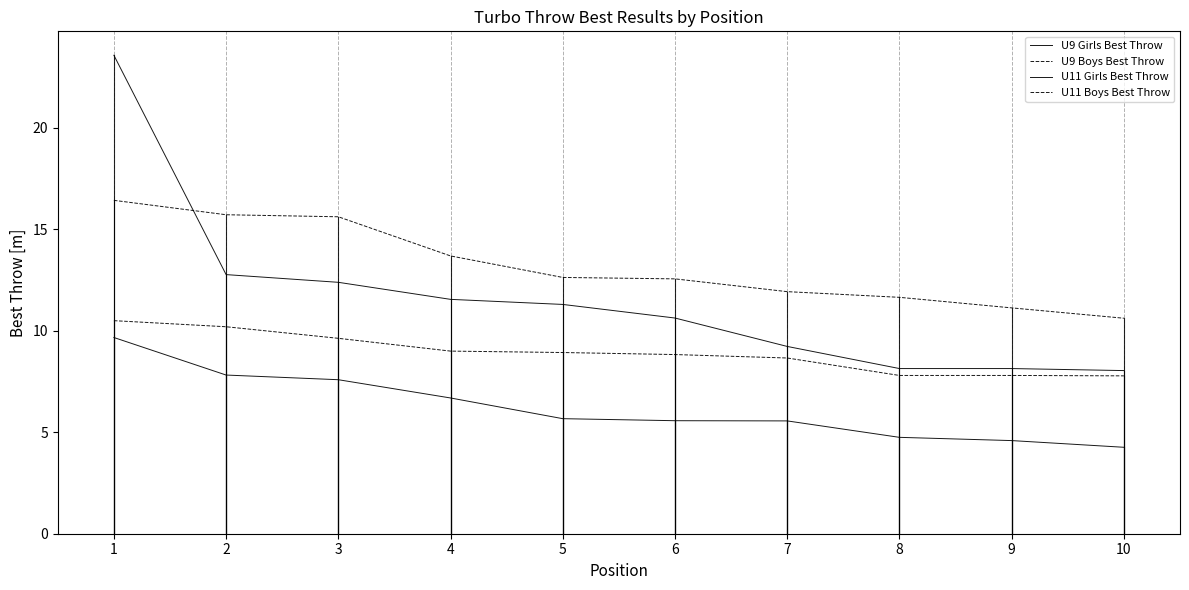

Reading left to right, extract all data points from this chart.

U9 Girls Best Throw: 1=9.7	2=7.8	3=7.6	4=6.7	5=5.7	6=5.6	7=5.6	8=4.8	9=4.6	10=4.3
U9 Boys Best Throw: 1=10.5	2=10.2	3=9.6	4=9.0	5=8.9	6=8.8	7=8.7	8=7.8	9=7.8	10=7.8
U11 Girls Best Throw: 1=23.6	2=12.8	3=12.4	4=11.6	5=11.3	6=10.6	7=9.2	8=8.1	9=8.1	10=8.0
U11 Boys Best Throw: 1=16.4	2=15.7	3=15.6	4=13.7	5=12.6	6=12.6	7=11.9	8=11.7	9=11.1	10=10.6